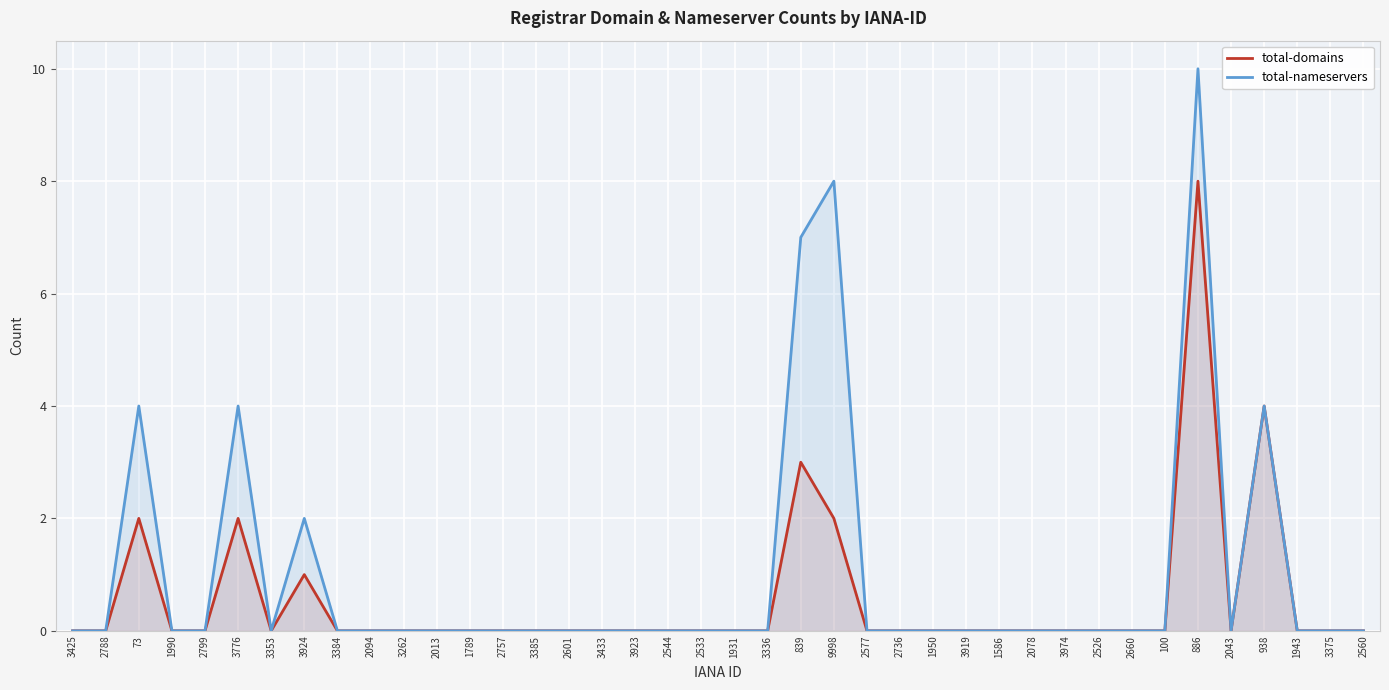

True or false: total-nameservers and total-domains cross at least once.

False